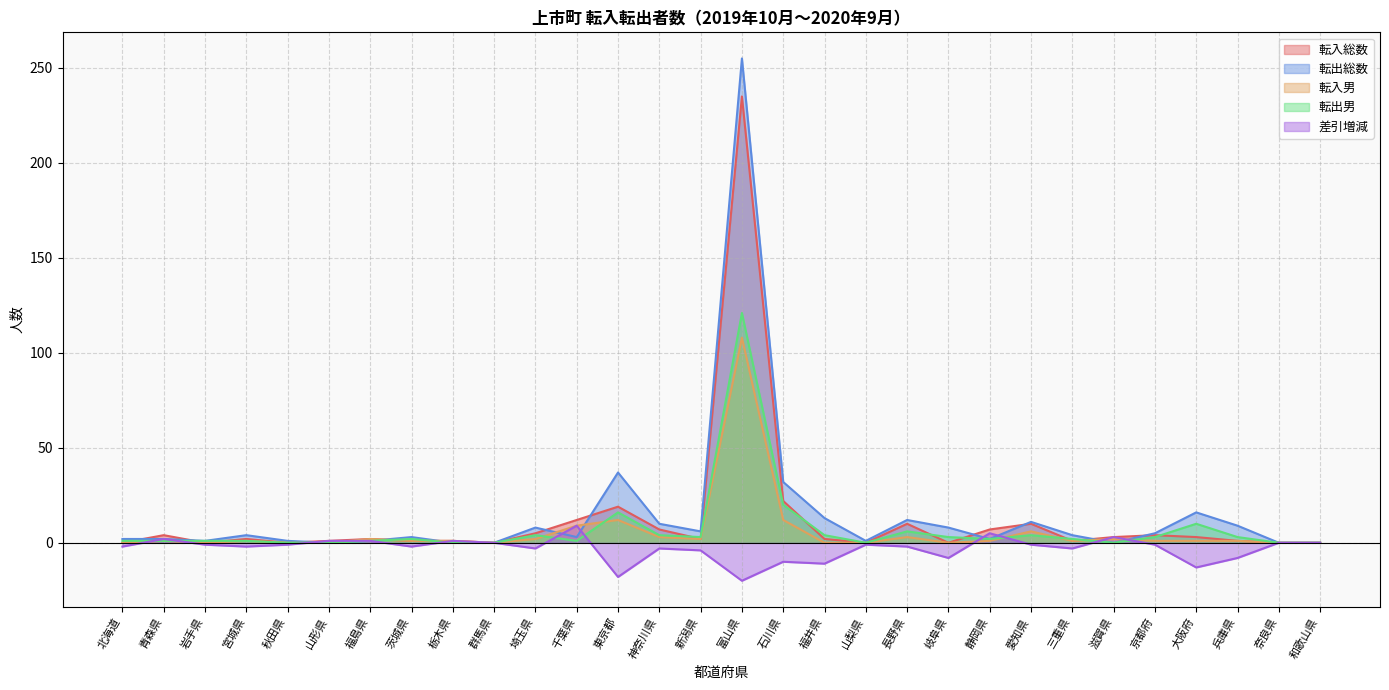

How many positive values does the 差引増減 series have?

7